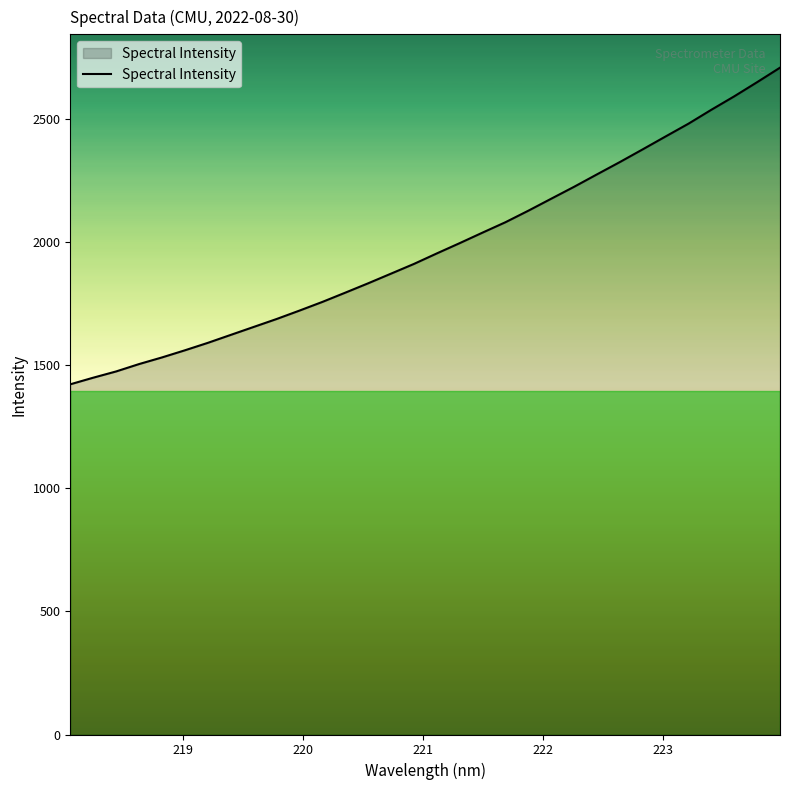

What is the maximum value shown in the chart?

2707.0